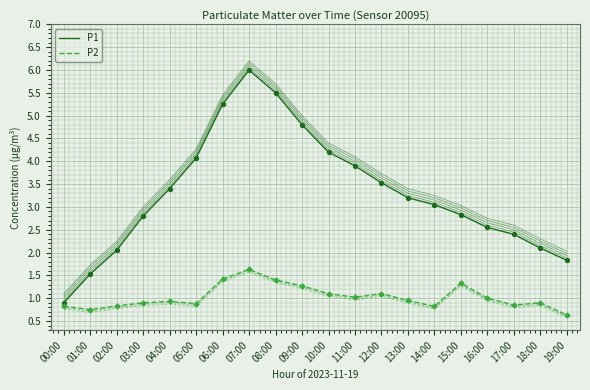

What is the total value across all series at 04:00?

4.3